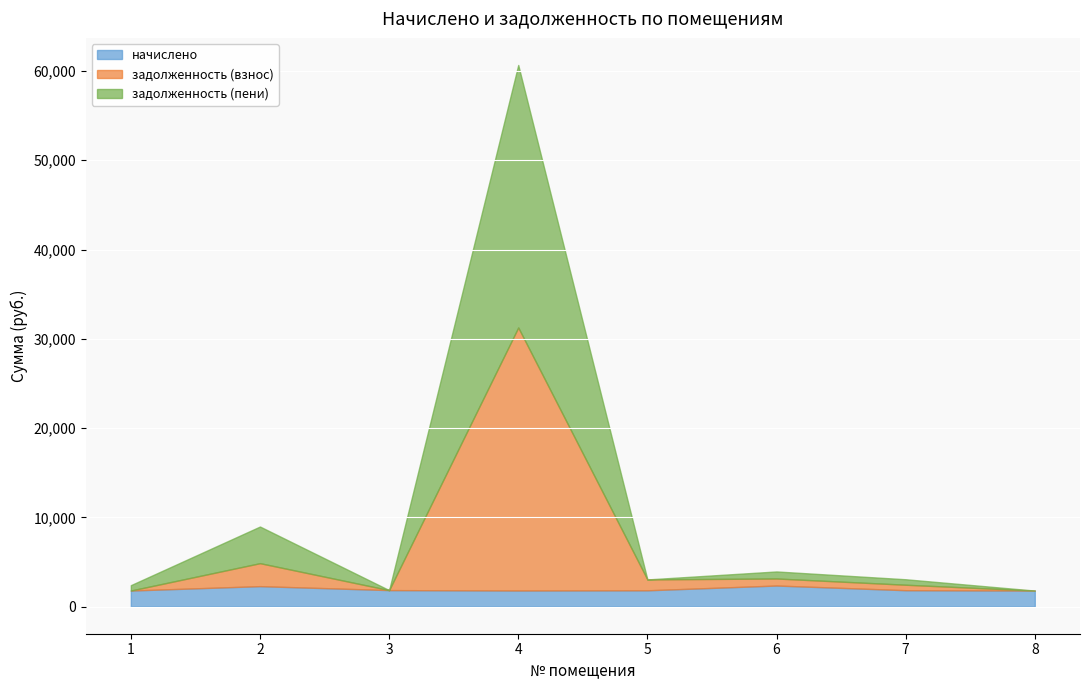

What is the total value across all series at 5?

3048.9